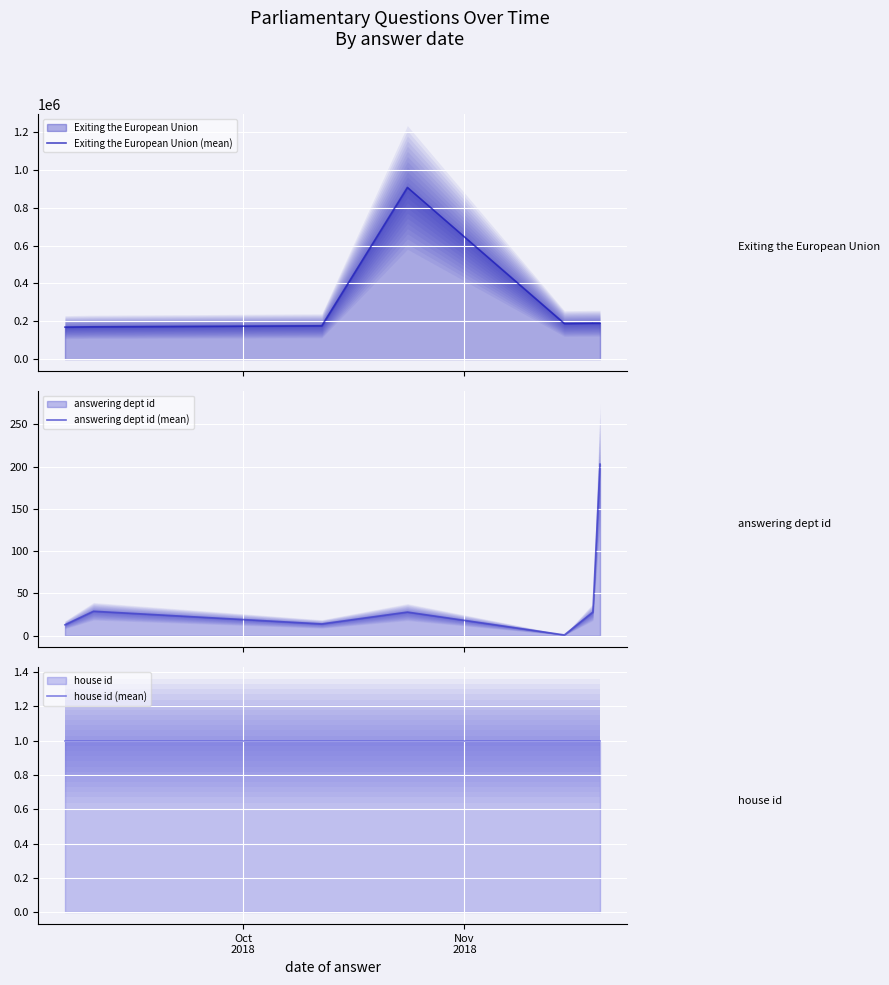

True or false: house id (mean) and answering dept id (mean) cross at least once.

False